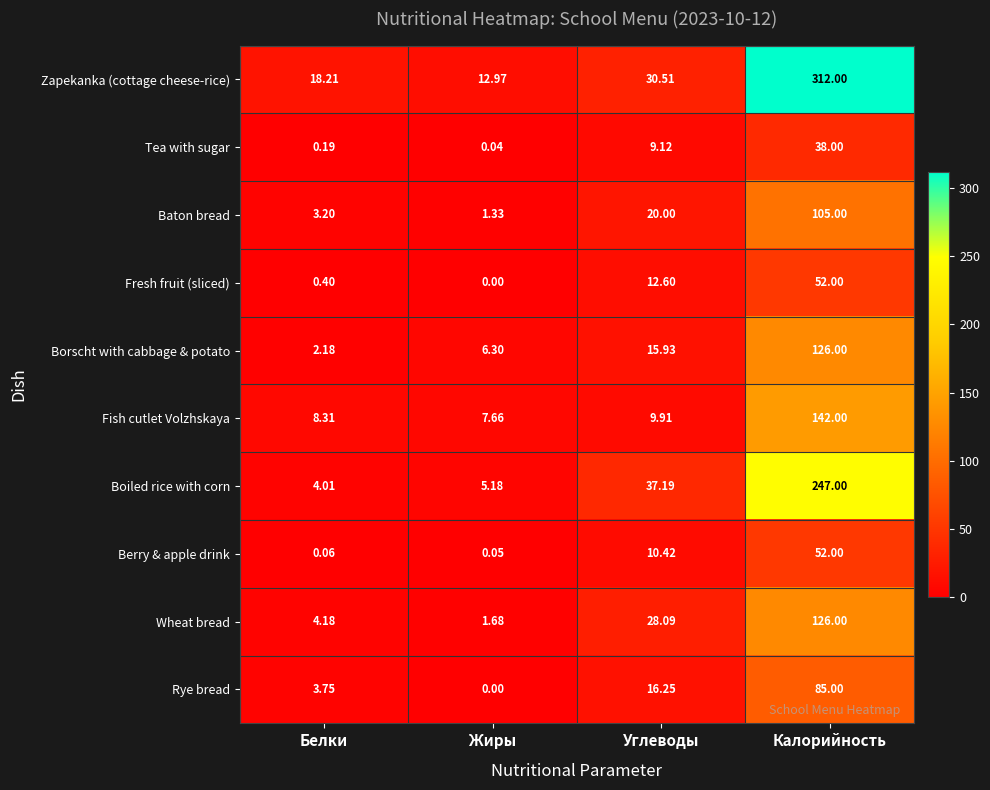

Is the value of Zapekanka (cottage cheese-rice) at Углеводы greater than the value of Fish cutlet Volzhskaya at Белки?

Yes